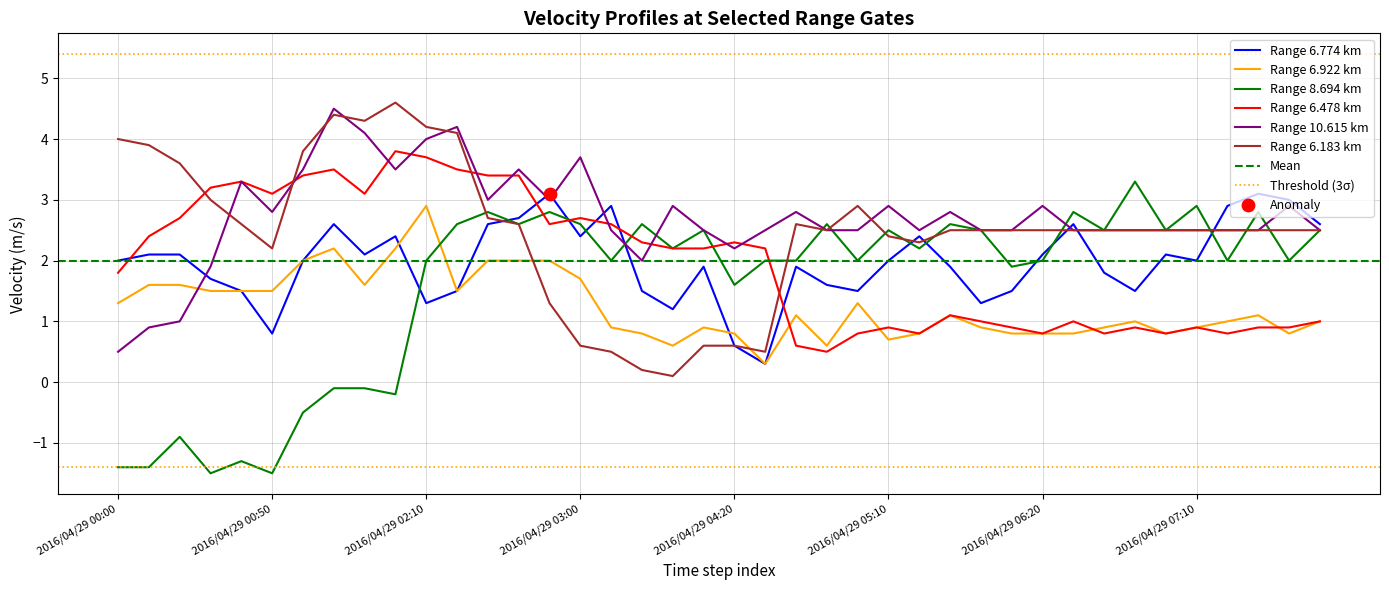

Which series has the largest total across all categories?

10.615